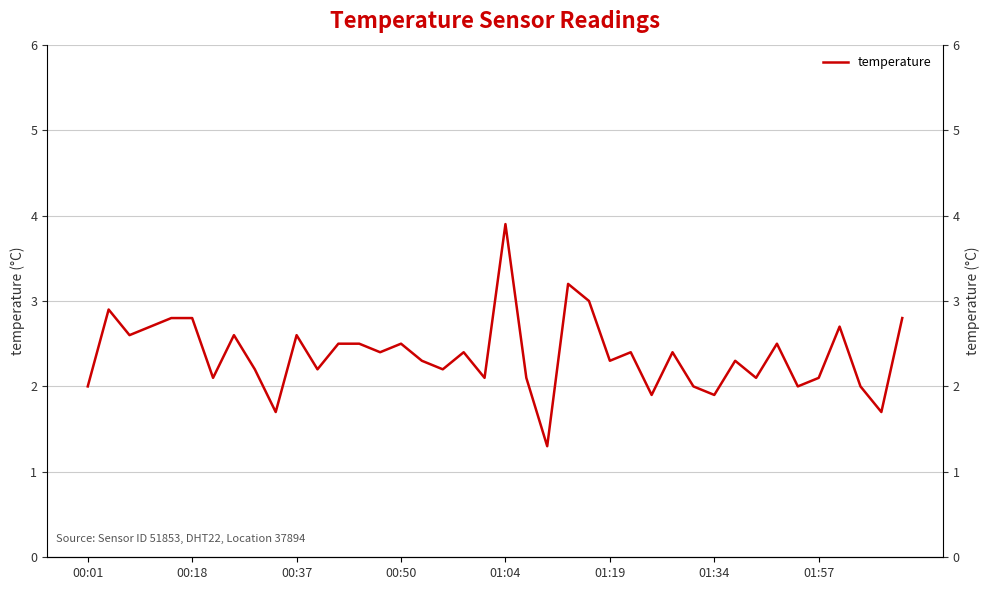

What is the sum of the values at 13 and 11?

4.7